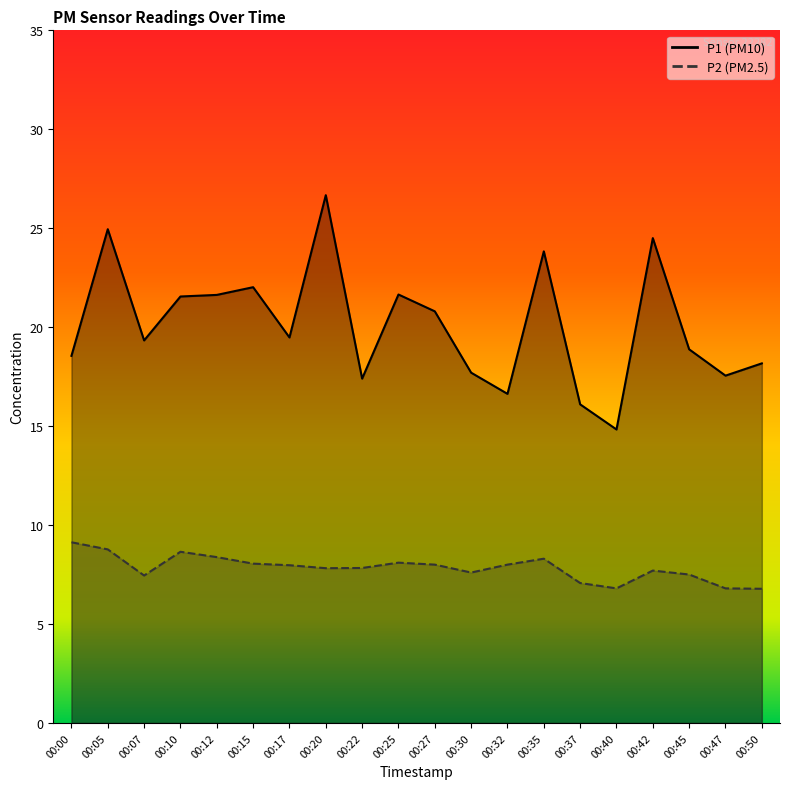

Rank the series by their maximum value, from highest to lowest.

P1, P2